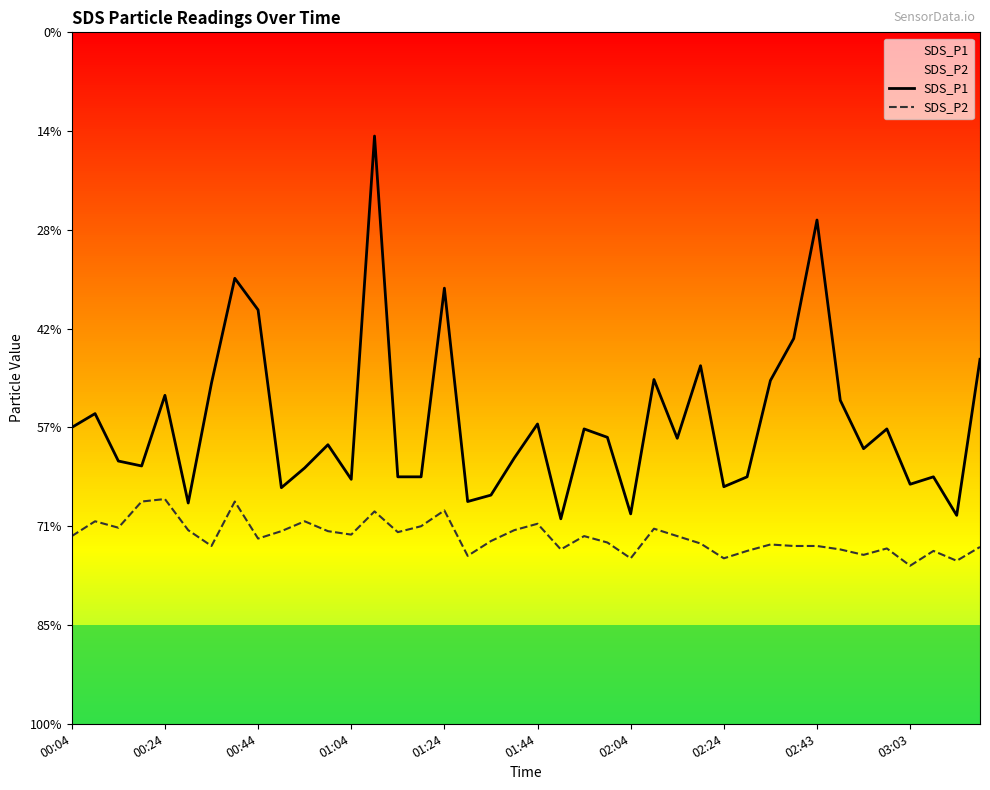

Is it true that SDS_P2 equals 5.7 at 23?

False